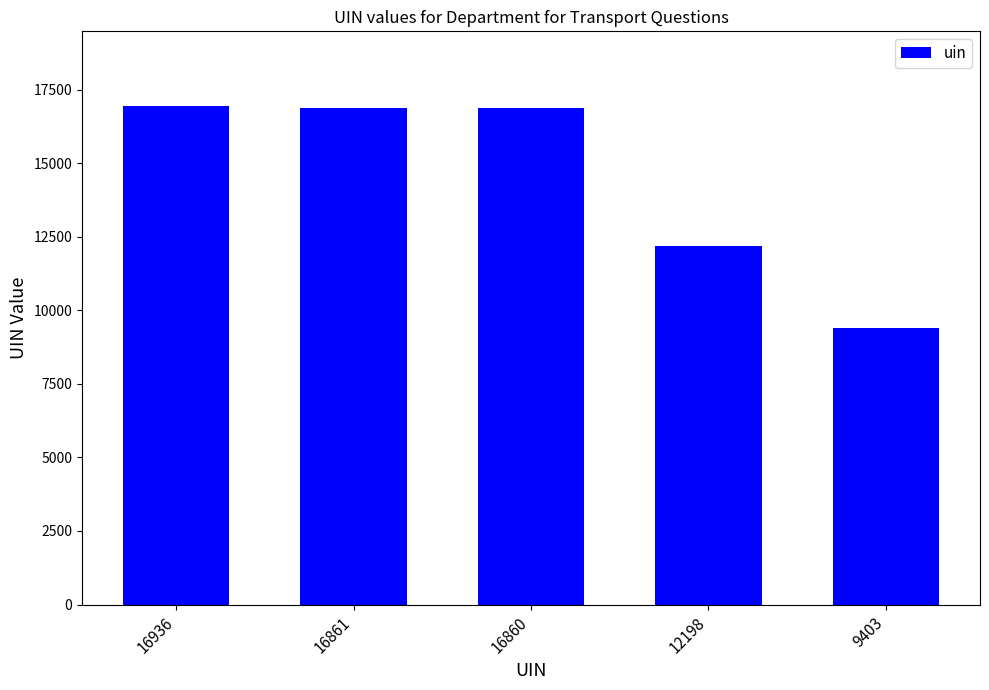

What is the sum of the values at 16860 and 12198?

29058